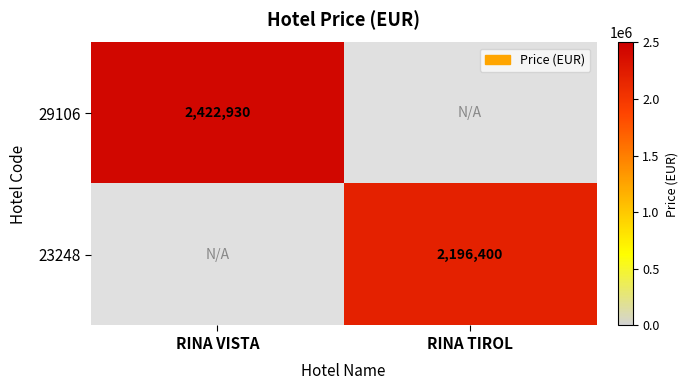

The 29106 series shows 2422930 at RINA VISTA. True or false?

True